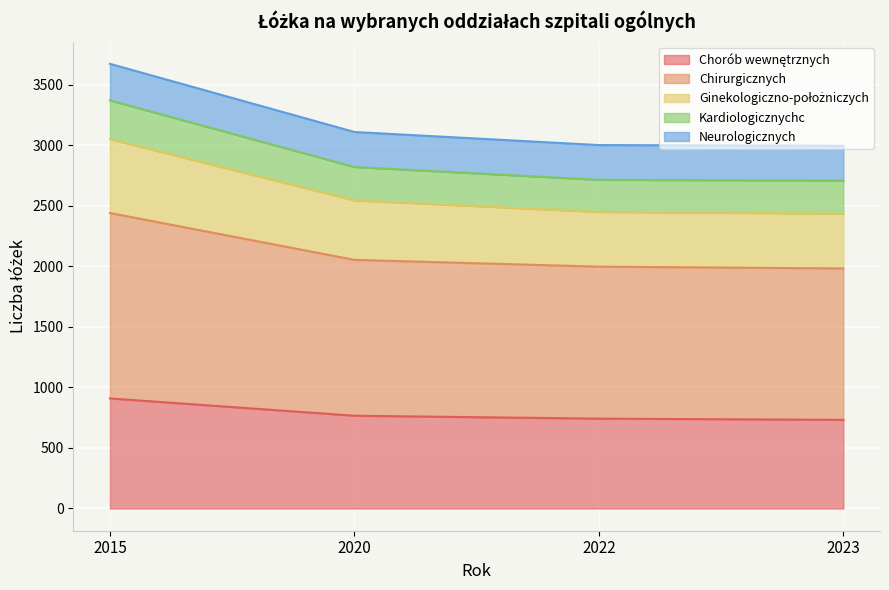

What is the sum of all Chorób wewnętrznych values?

3149